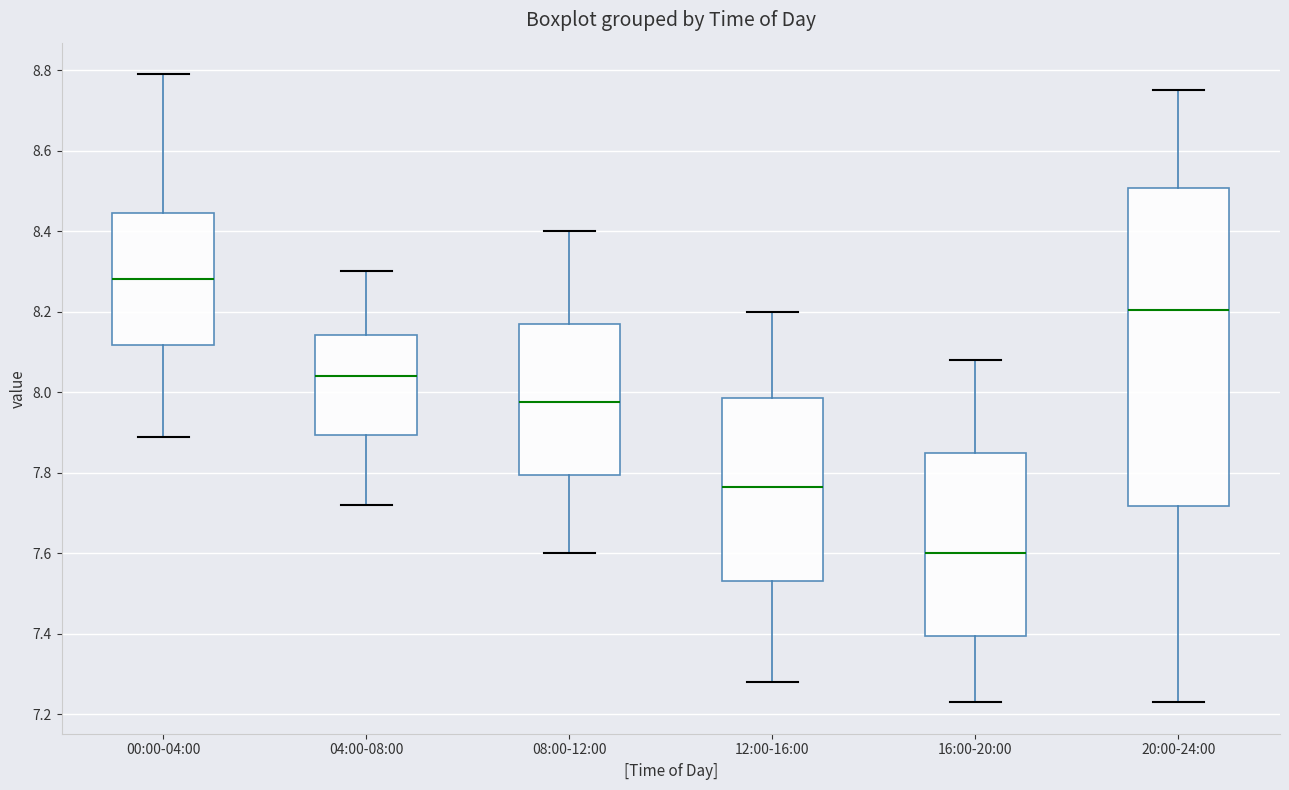

Reading left to right, transcribe this box plot: for each box, give where its median line is, the range the box spans, and where its two whiskers end, as read against the y-axis. The values are not printed on the chart, so give them approximately, as read against the axis.

00:00-04:00: median 8.28, box 8.12 to 8.44, whiskers 7.90 to 8.80
04:00-08:00: median 8.04, box 7.90 to 8.14, whiskers 7.72 to 8.30
08:00-12:00: median 7.98, box 7.80 to 8.18, whiskers 7.60 to 8.40
12:00-16:00: median 7.76, box 7.54 to 7.98, whiskers 7.28 to 8.20
16:00-20:00: median 7.60, box 7.40 to 7.86, whiskers 7.24 to 8.08
20:00-24:00: median 8.20, box 7.72 to 8.50, whiskers 7.24 to 8.76